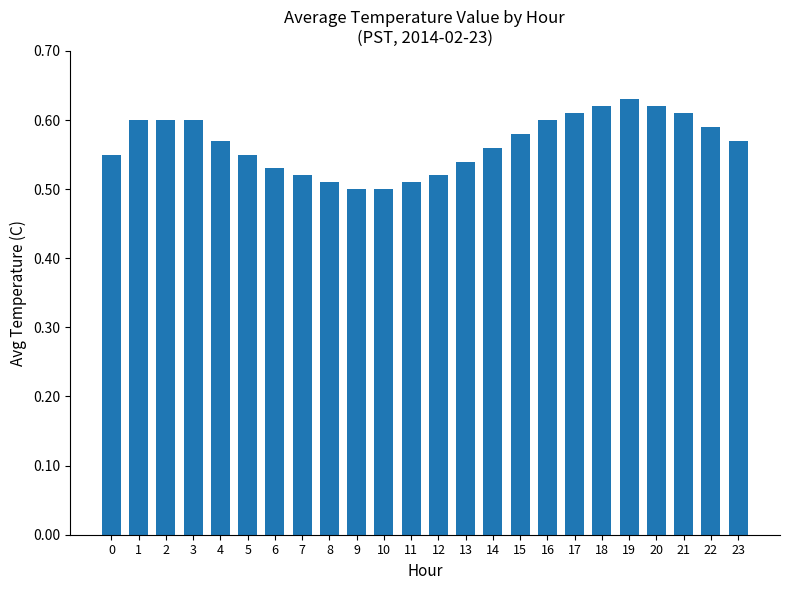

Which has a higher value, 19 or 16?

19